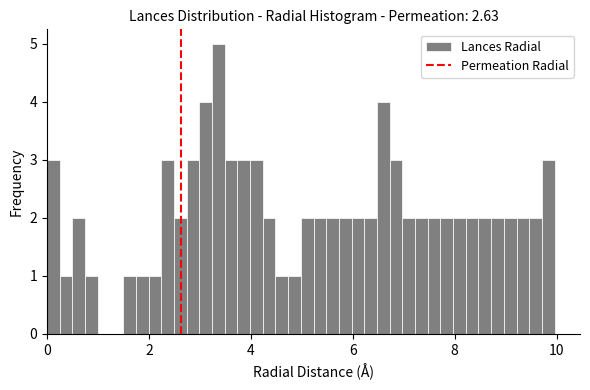

Read against the x-axis, roughly where is the centre of the tallest bar?

3.4